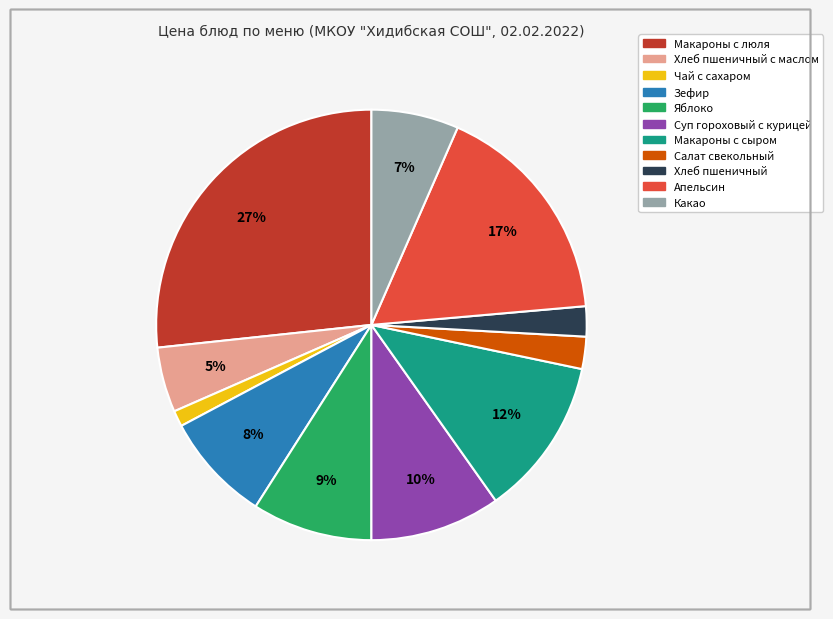

To the nearest percent, what is the average slice percentage?

9%